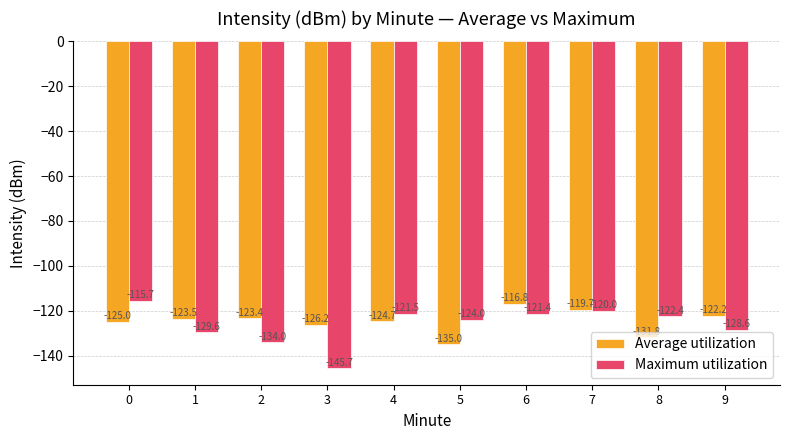

Reading right to left, list all the values displayed in this chart.

Average utilization: -122.2	-131.8	-119.7	-116.8	-135.0	-124.7	-126.2	-123.4	-123.5	-125.0
Maximum utilization: -128.6	-122.4	-120.0	-121.4	-124.0	-121.5	-145.7	-134.0	-129.6	-115.7